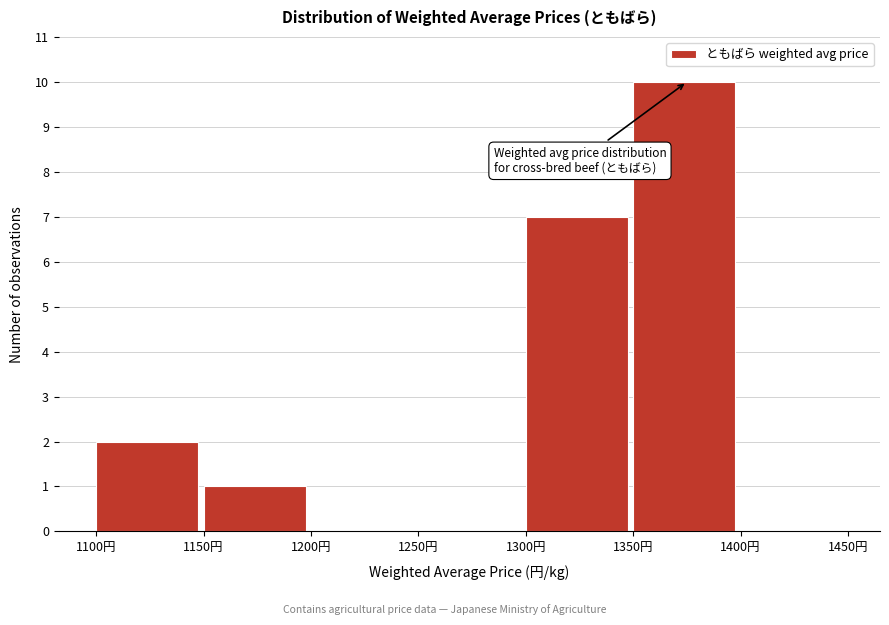

Reading left to right, transcribe this chart: for each bar, give the range it covers on the x-axis and its height. The values are not printed on the chart, so give them approximately, as read against the axis.

1100 to 1150: 2
1150 to 1200: 1
1200 to 1250: 0
1250 to 1300: 0
1300 to 1350: 7
1350 to 1400: 10
1400 to 1450: 0